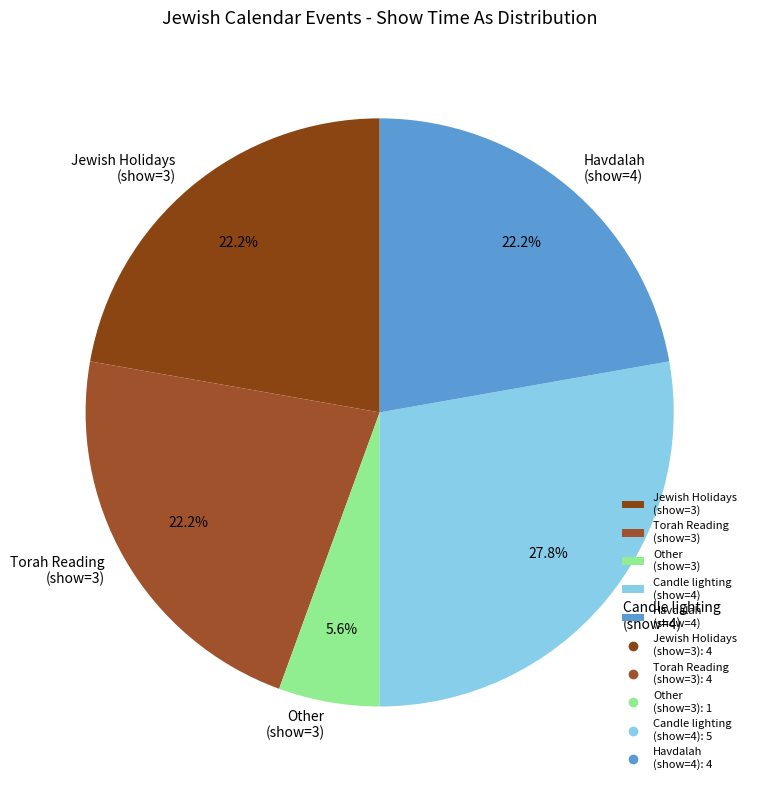

Do Jewish Holidays (show=3) and Torah Reading (show=3) together represent more than half of the pie?

No